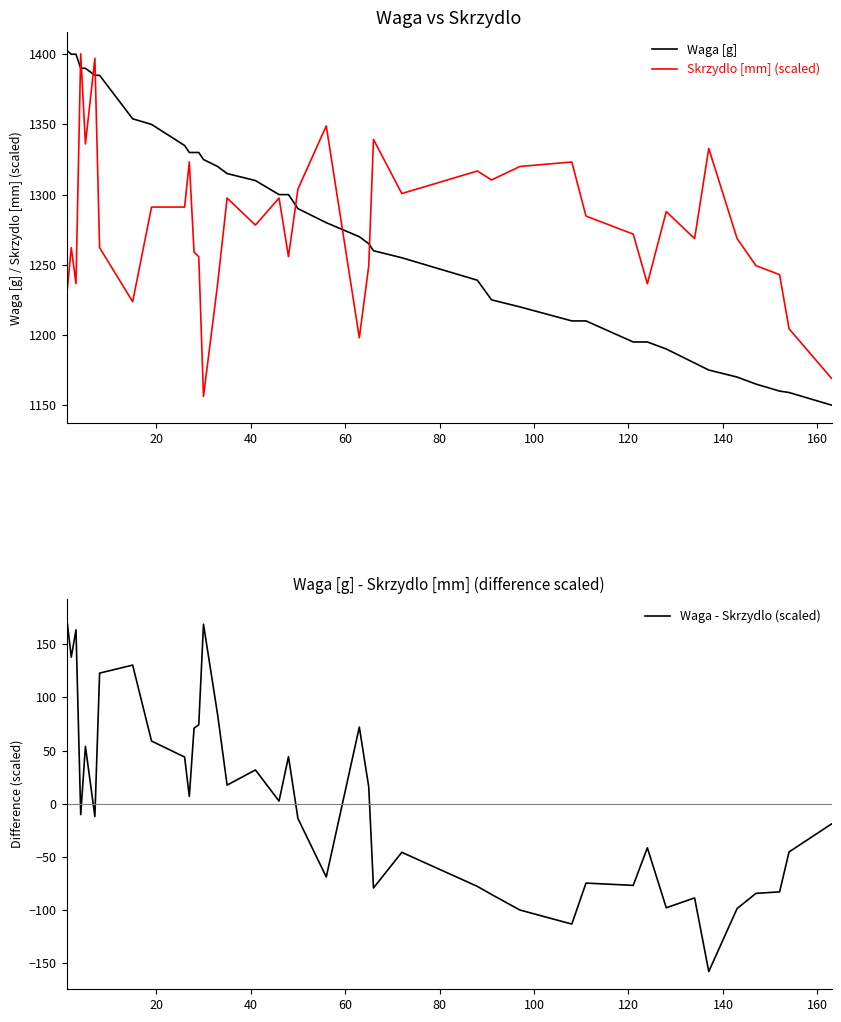

What is the highest value of the Waga [g] series?

1403.0